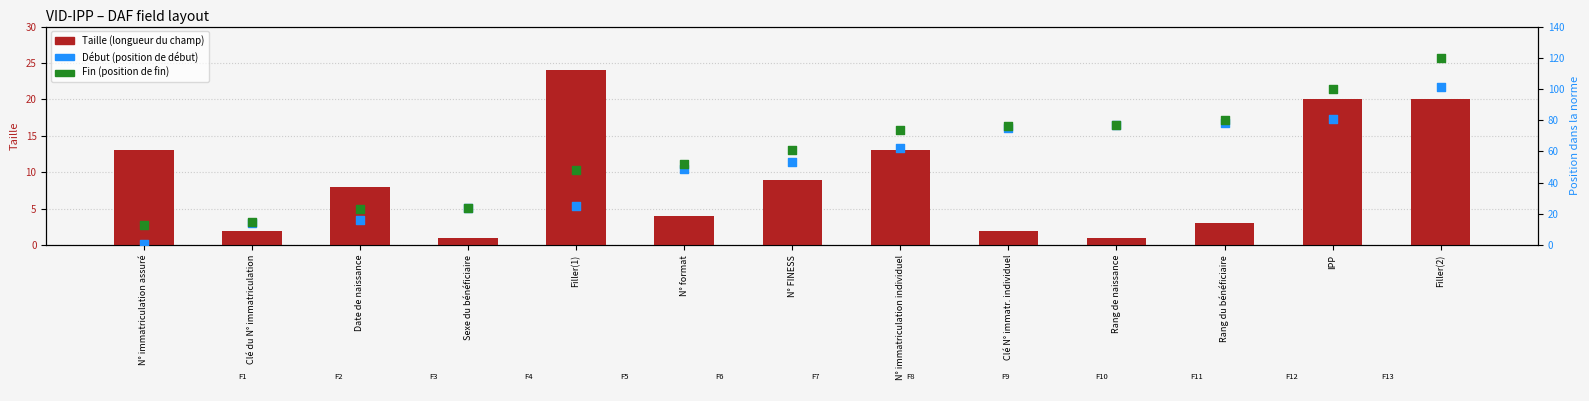

Which series contains the highest Y value?

Fin (position de fin)